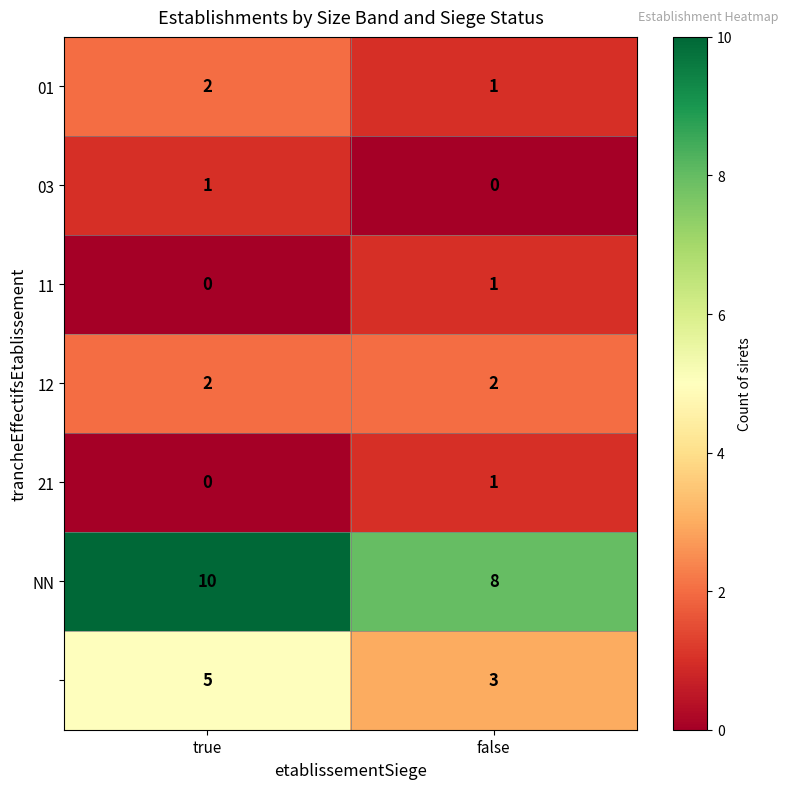

At which category is the sum across all series the highest?

true